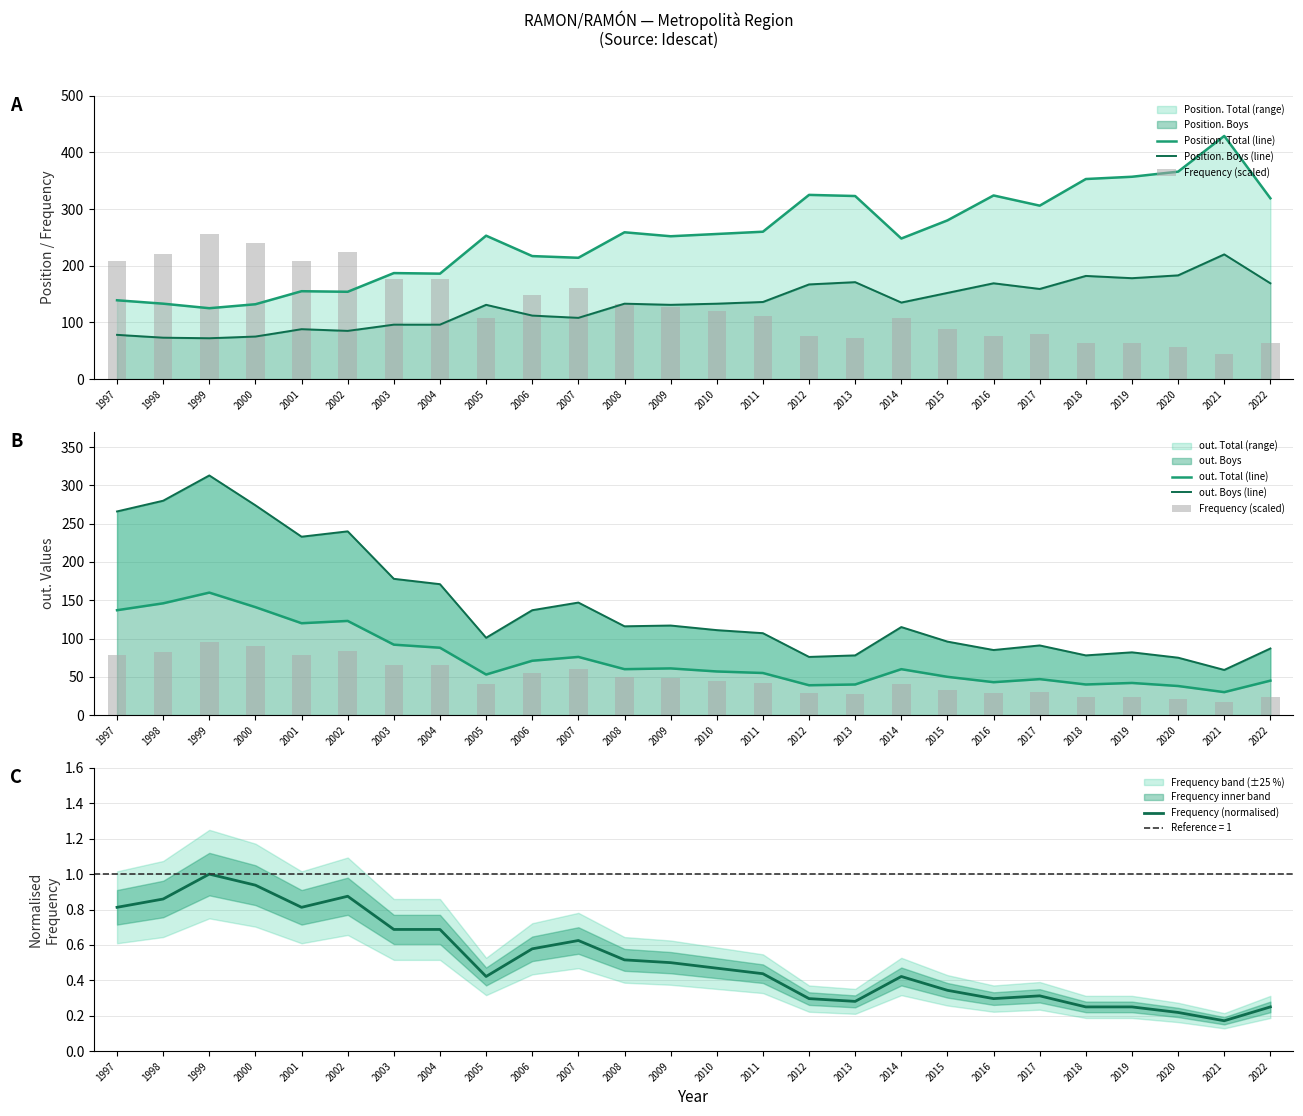

What is the sum of all Position. Total (line) values?

6552.0